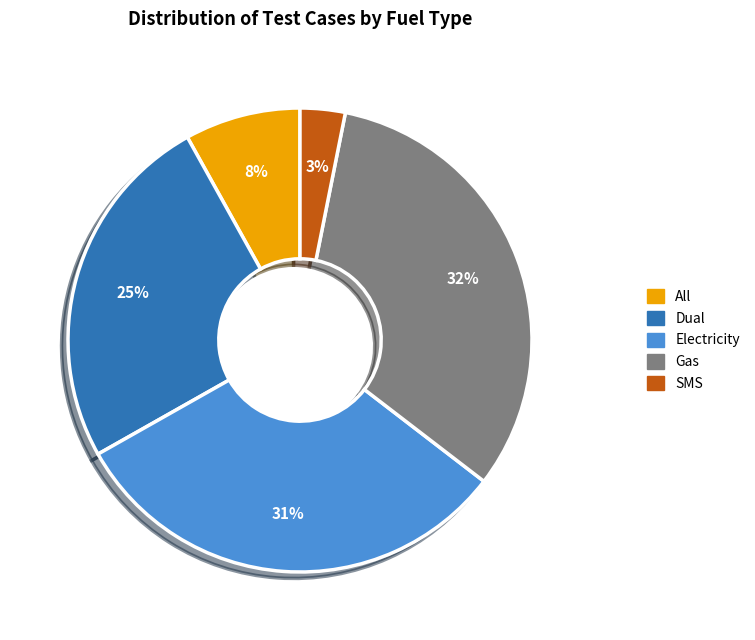

To the nearest percent, what is the difference between the Electricity and Gas slice percentages?

1%